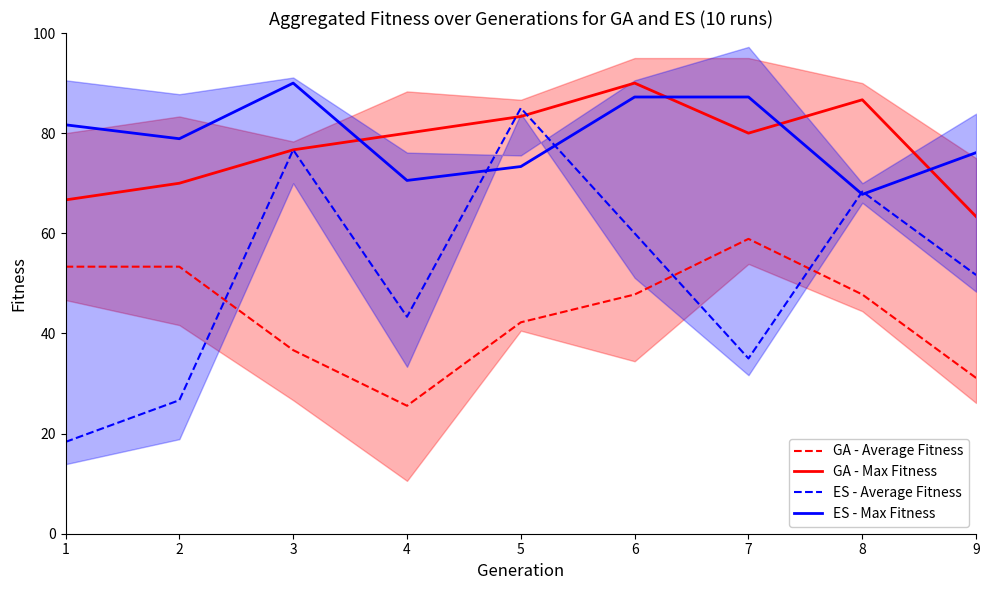

Which series has the widest spread of values?

ES - Average Fitness